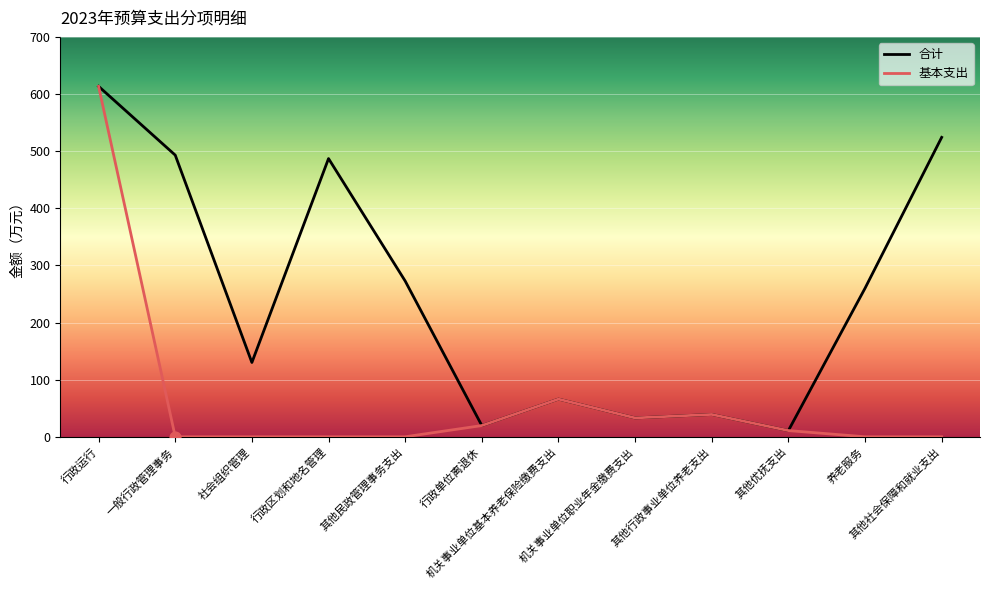

At which category is the sum across all series the highest?

行政运行